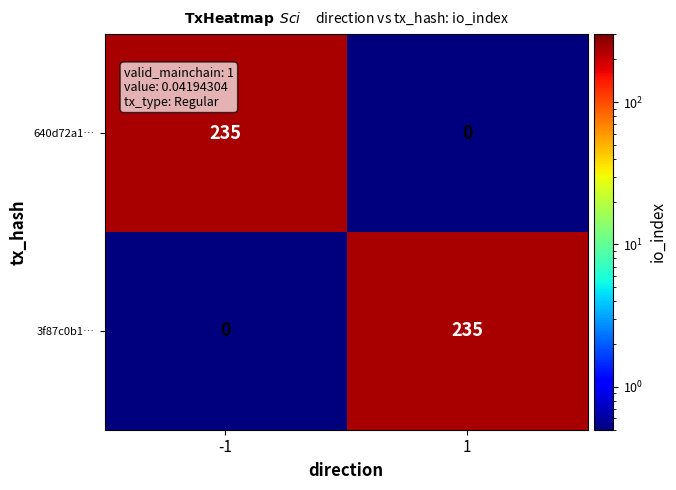

What is the difference between the highest and lowest values at -1?

235